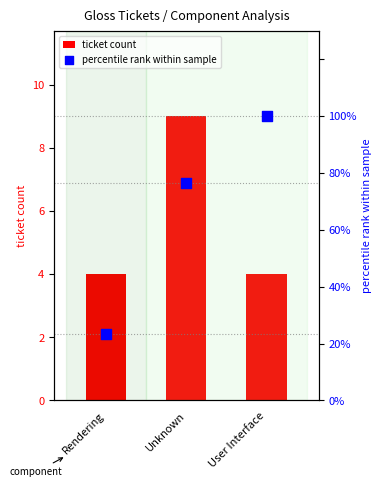

What is the total value across all series at User Interface?

104.0